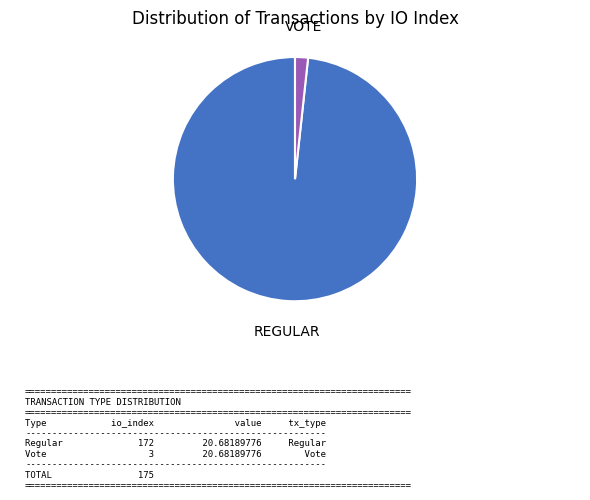

Is there any slice that represents more than half of the pie?

Yes